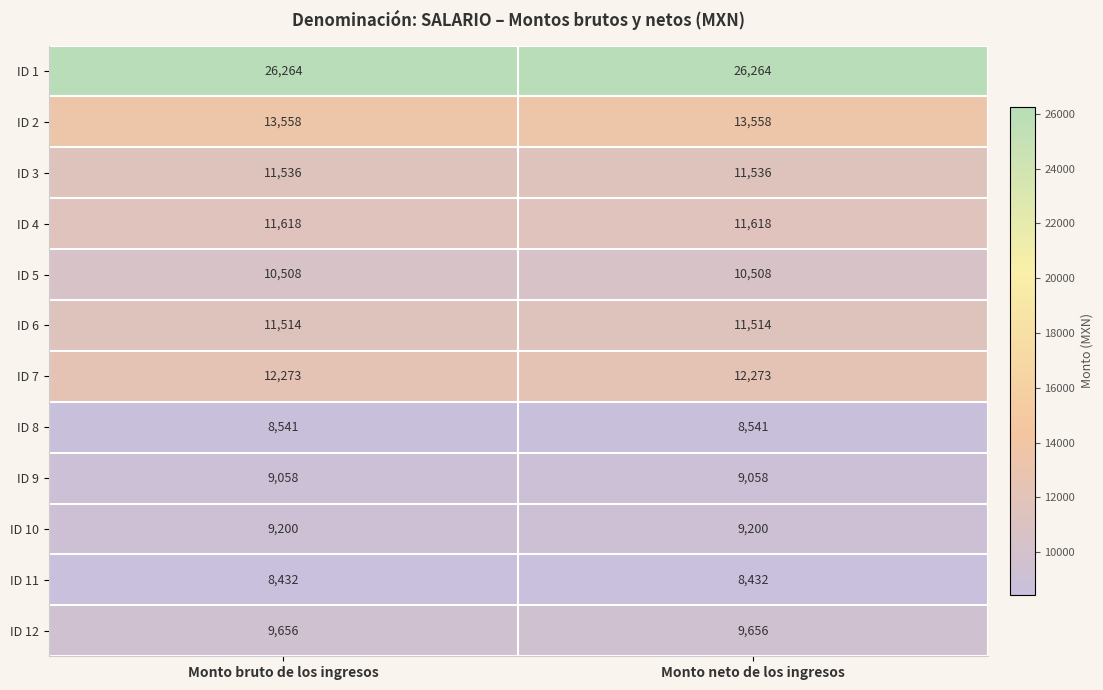

Reading right to left, list all the values displayed in this chart.

ID 1: Monto neto de los ingresos=26264	Monto bruto de los ingresos=26264
ID 2: Monto neto de los ingresos=13558	Monto bruto de los ingresos=13558
ID 3: Monto neto de los ingresos=11536	Monto bruto de los ingresos=11536
ID 4: Monto neto de los ingresos=11618	Monto bruto de los ingresos=11618
ID 5: Monto neto de los ingresos=10508	Monto bruto de los ingresos=10508
ID 6: Monto neto de los ingresos=11514	Monto bruto de los ingresos=11514
ID 7: Monto neto de los ingresos=12273	Monto bruto de los ingresos=12273
ID 8: Monto neto de los ingresos=8541	Monto bruto de los ingresos=8541
ID 9: Monto neto de los ingresos=9058	Monto bruto de los ingresos=9058
ID 10: Monto neto de los ingresos=9200	Monto bruto de los ingresos=9200
ID 11: Monto neto de los ingresos=8432	Monto bruto de los ingresos=8432
ID 12: Monto neto de los ingresos=9656	Monto bruto de los ingresos=9656